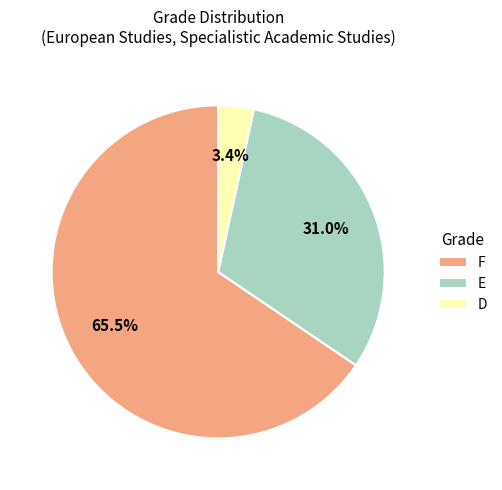

Combined, do F and D account for over 50%?

Yes